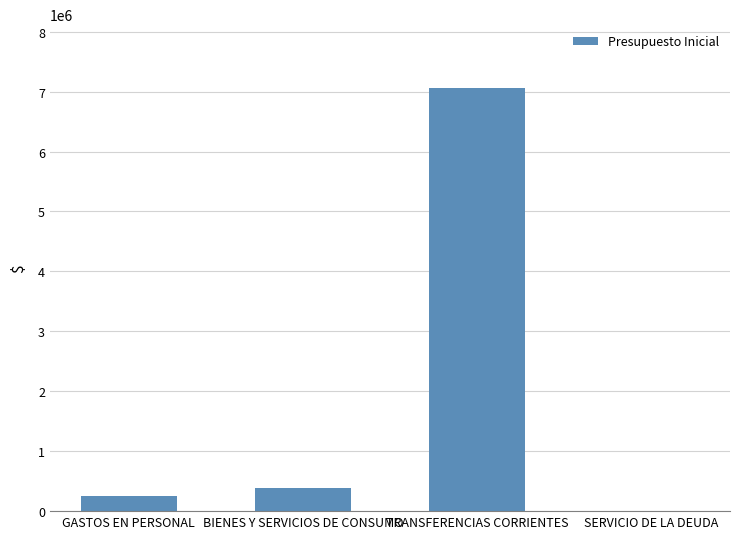

Reading right to left, what are all the values shown in this chart?

500	7065965	392771	251166